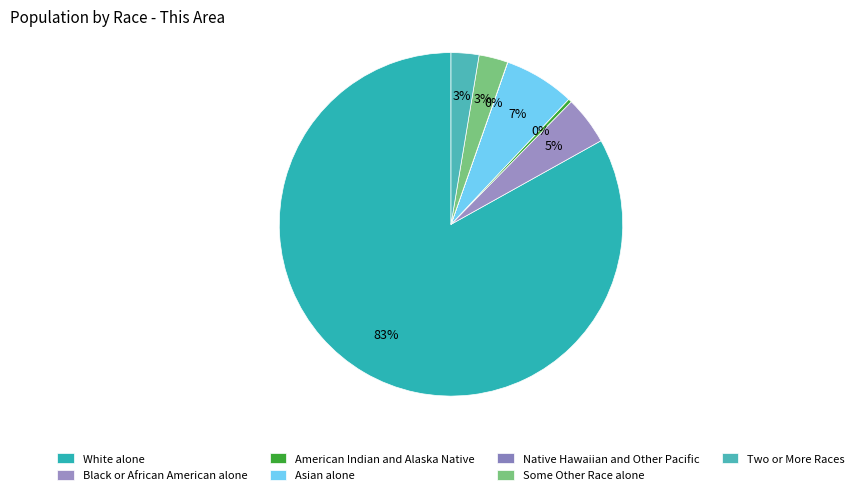

What is the smallest slice in the pie chart?

Native Hawaiian and Other Pacific